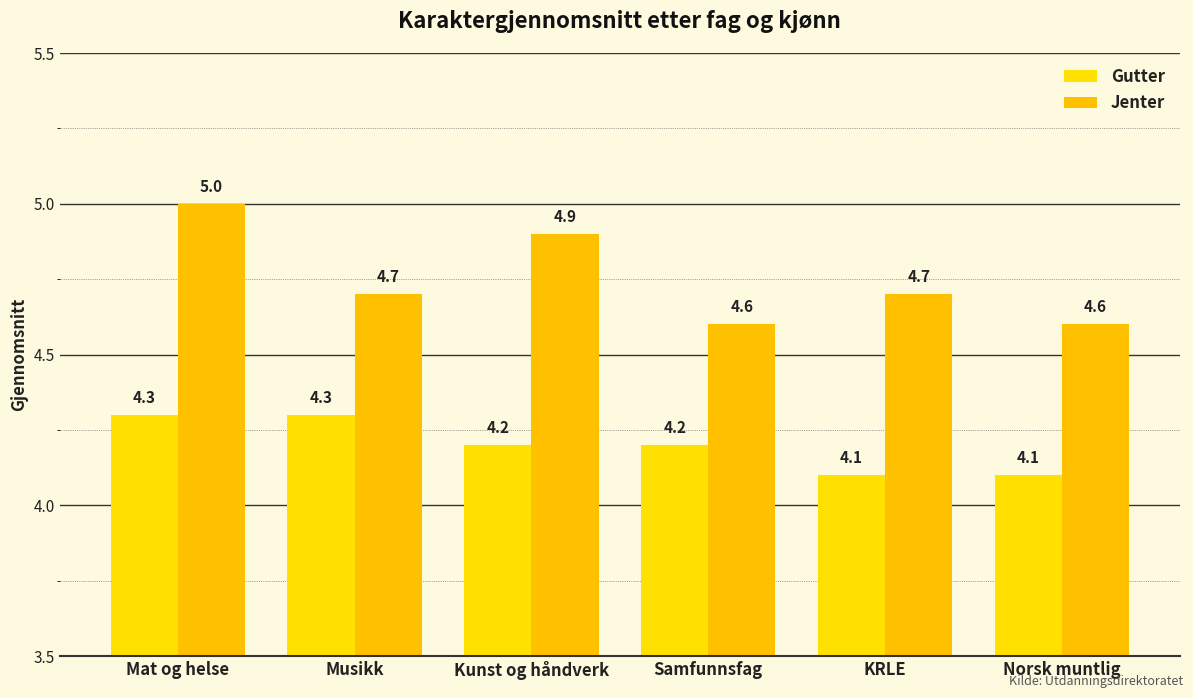

What position from the left is Norsk muntlig?

6